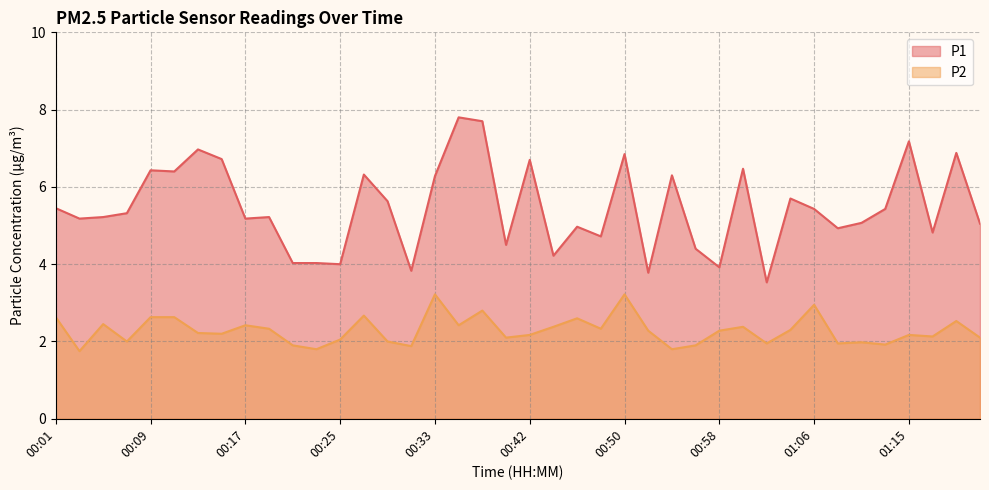

What is the sum of the P1 values at 00:19 and 01:13?

10.6